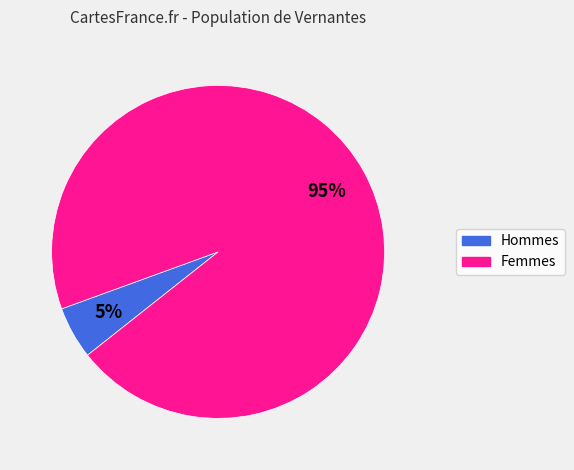

To the nearest percent, what is the difference between the largest and smallest slice percentages?

90%